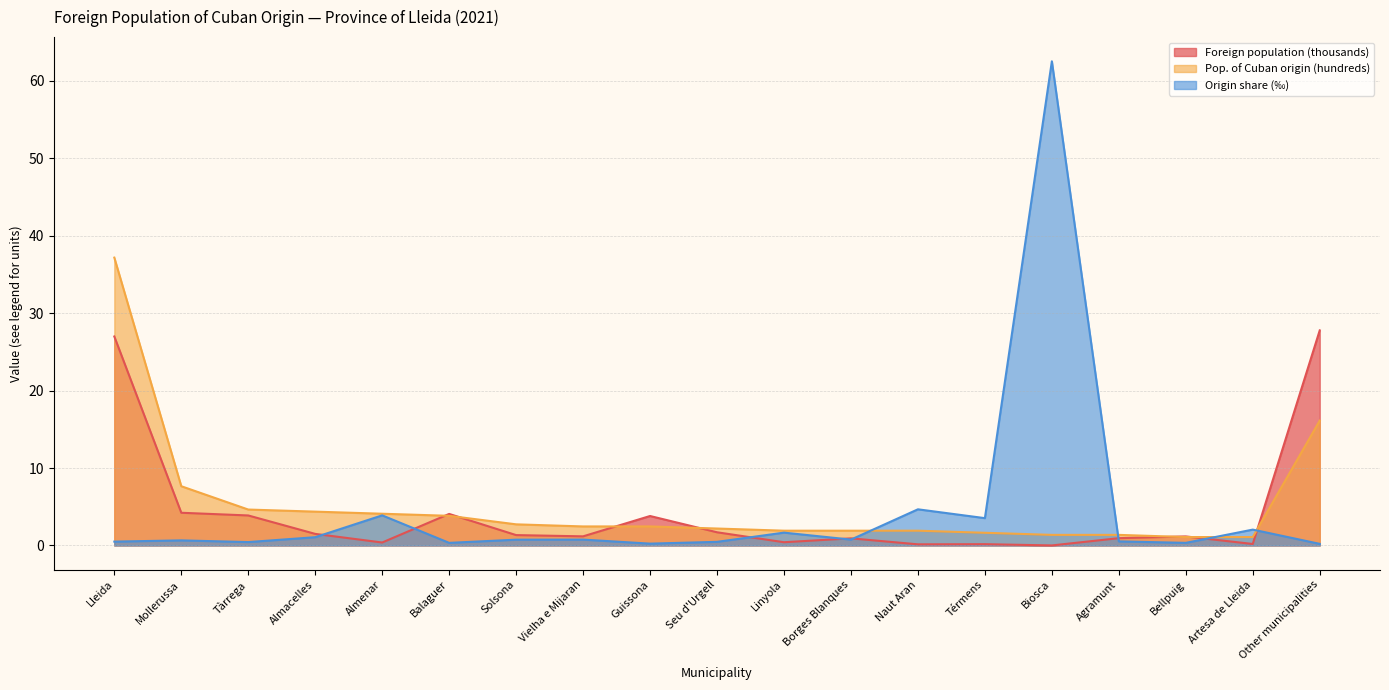

Is it true that Foreign pop. % of origin equals 3.1 at Borges Blanques?

False